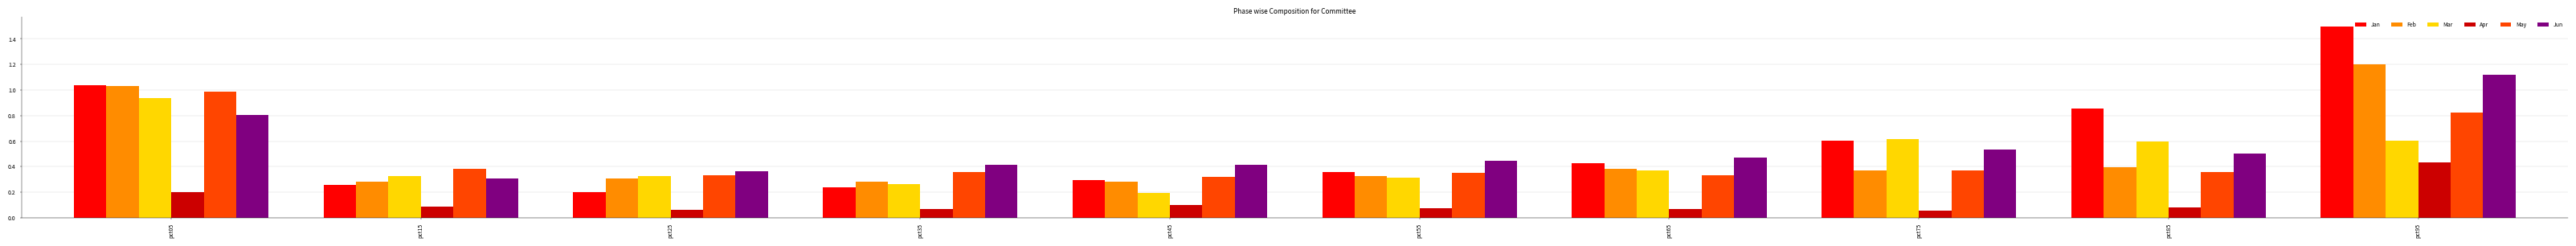

Is it true that Jan equals 0.1 at pct65?

False